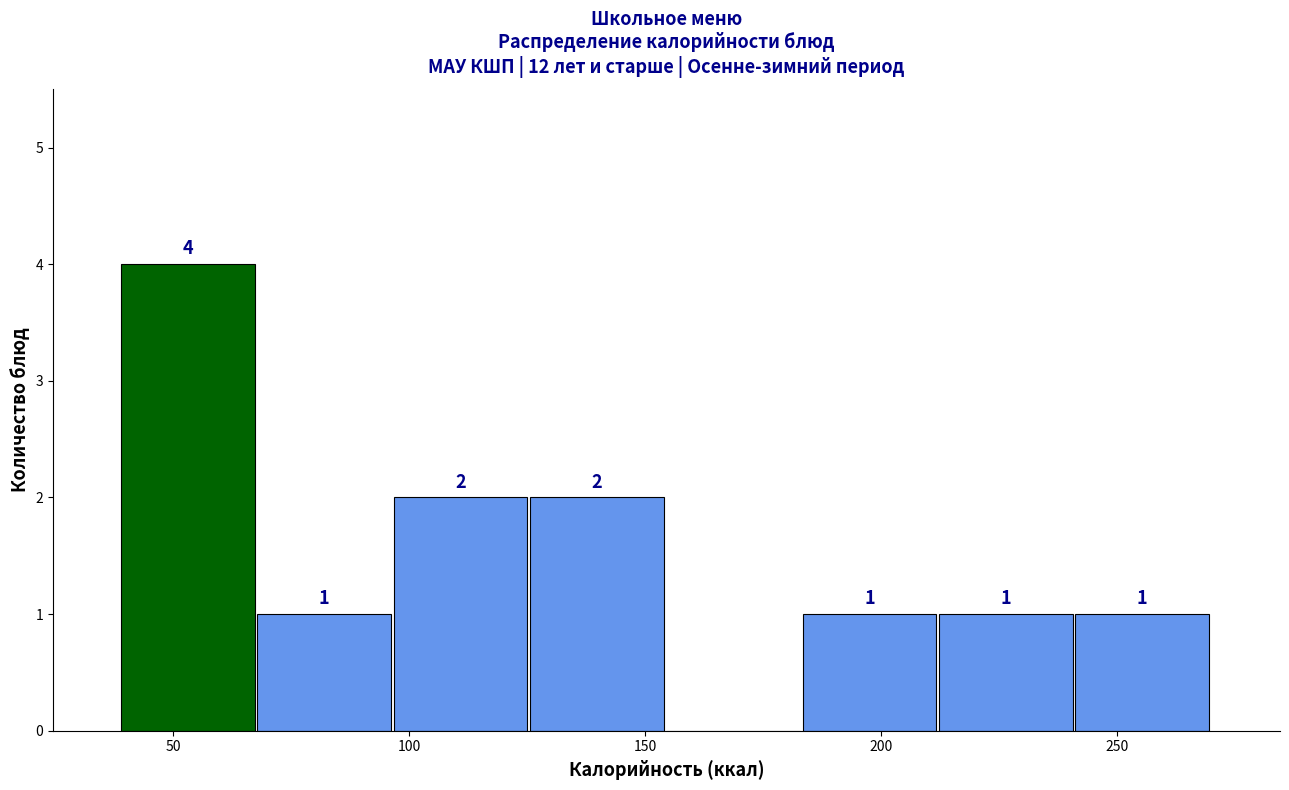

Which range on the x-axis has the tallest bar?

40 to 70